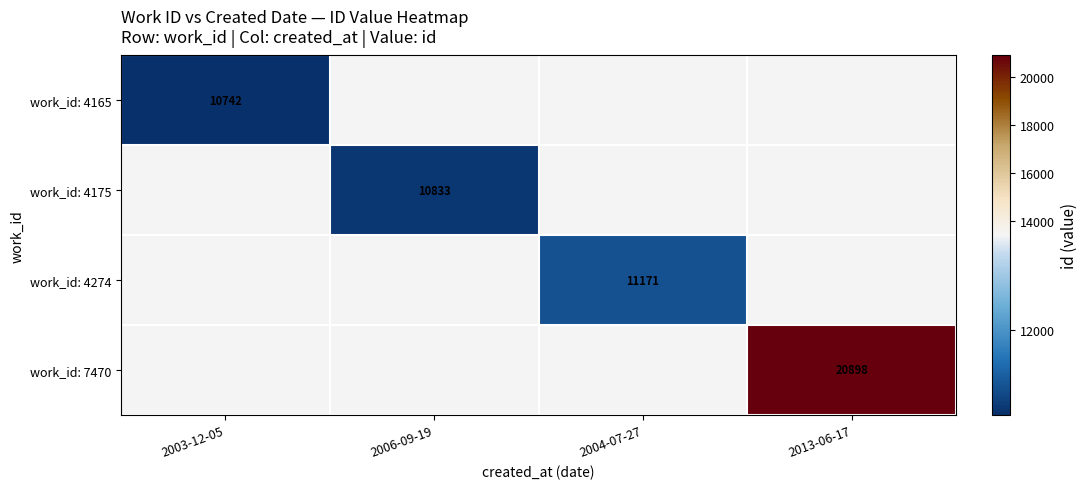

The value of work_id: 4165 at 2003-12-05 is 17417. True or false?

False